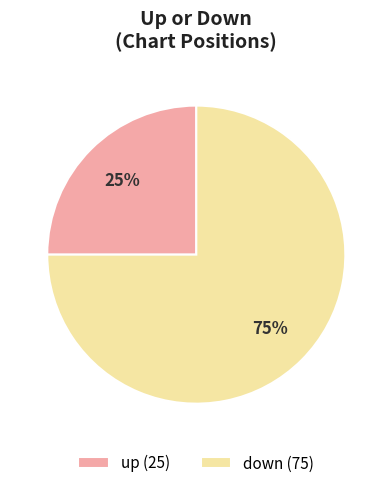

What is the ratio of the value at up (25) to the value at down (75)?

0.3